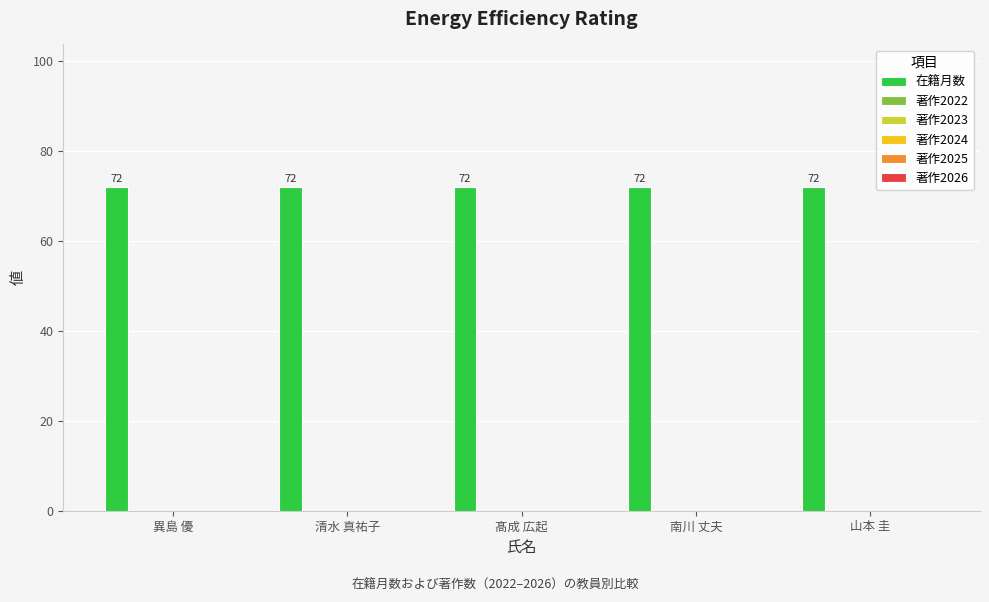

Reading left to right, what are all the values shown in this chart?

在籍月数: 72	72	72	72	72
著作2022: 0	0	0	0	0
著作2023: 0	0	0	0	0
著作2024: 0	0	0	0	0
著作2025: 0	0	0	0	0
著作2026: 0	0	0	0	0